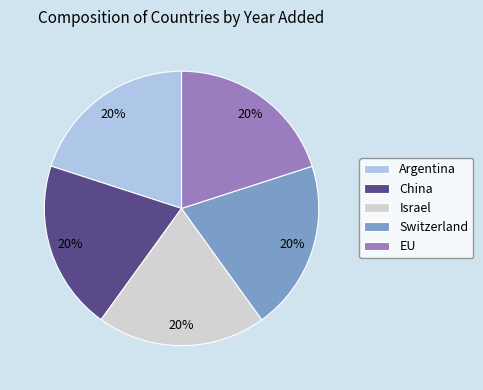

True or false: China accounts for 20% of the total.

True